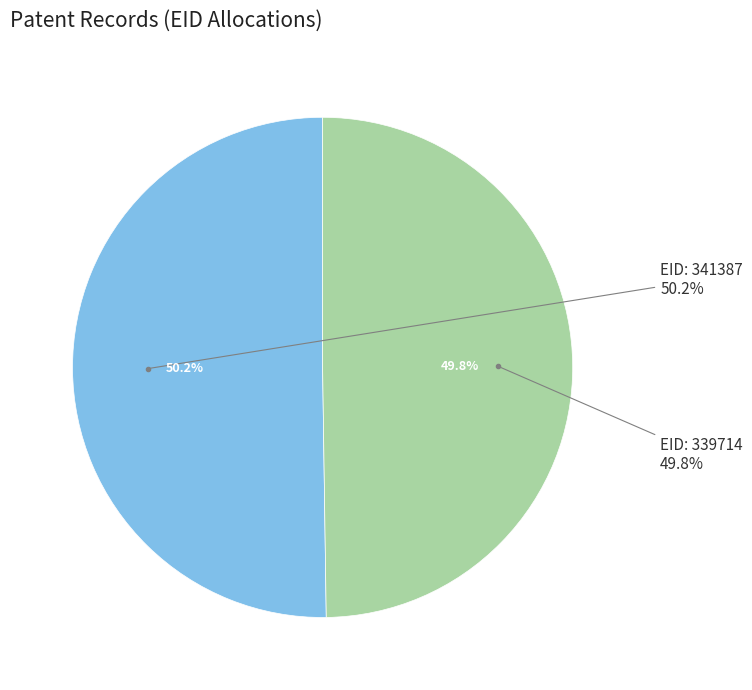

To the nearest percent, what is the average slice percentage?

50%